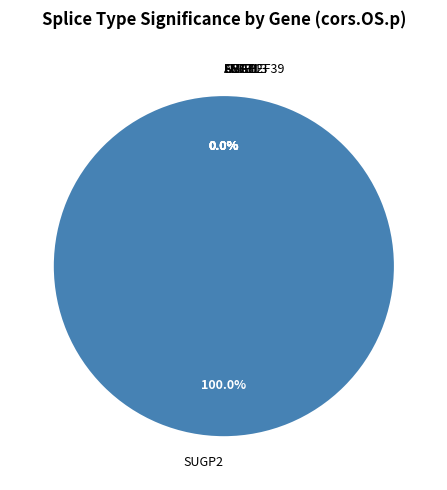

The SF3B1 slice represents 0% of the pie. True or false?

True